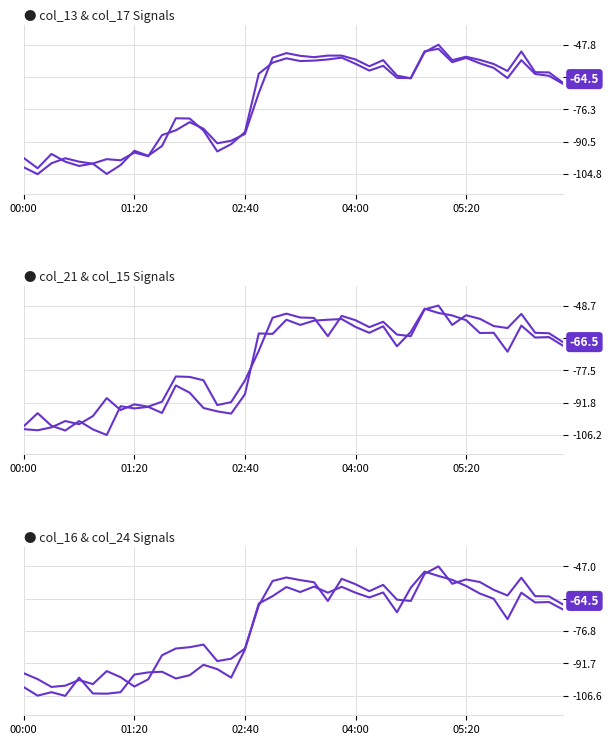

What is the sum of the col_17 values at 35 and 22?

-116.8